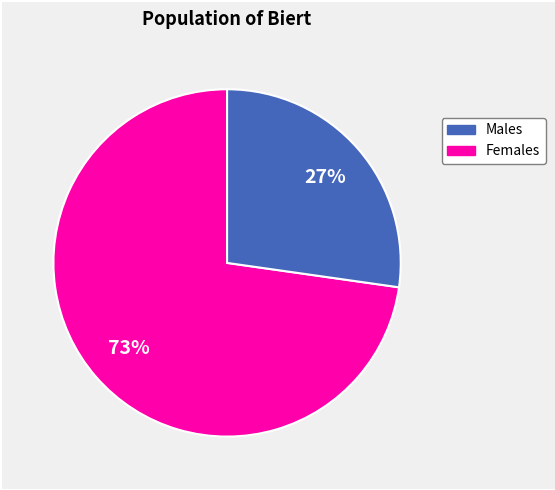

How many segments does this pie chart have?

2